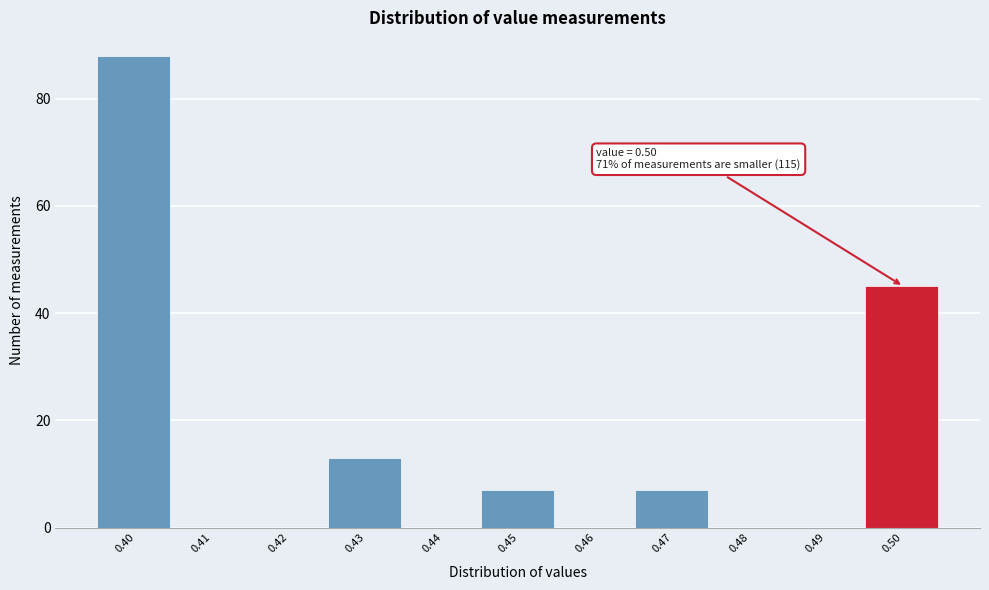

Which range on the x-axis has the tallest bar?

0.395 to 0.405